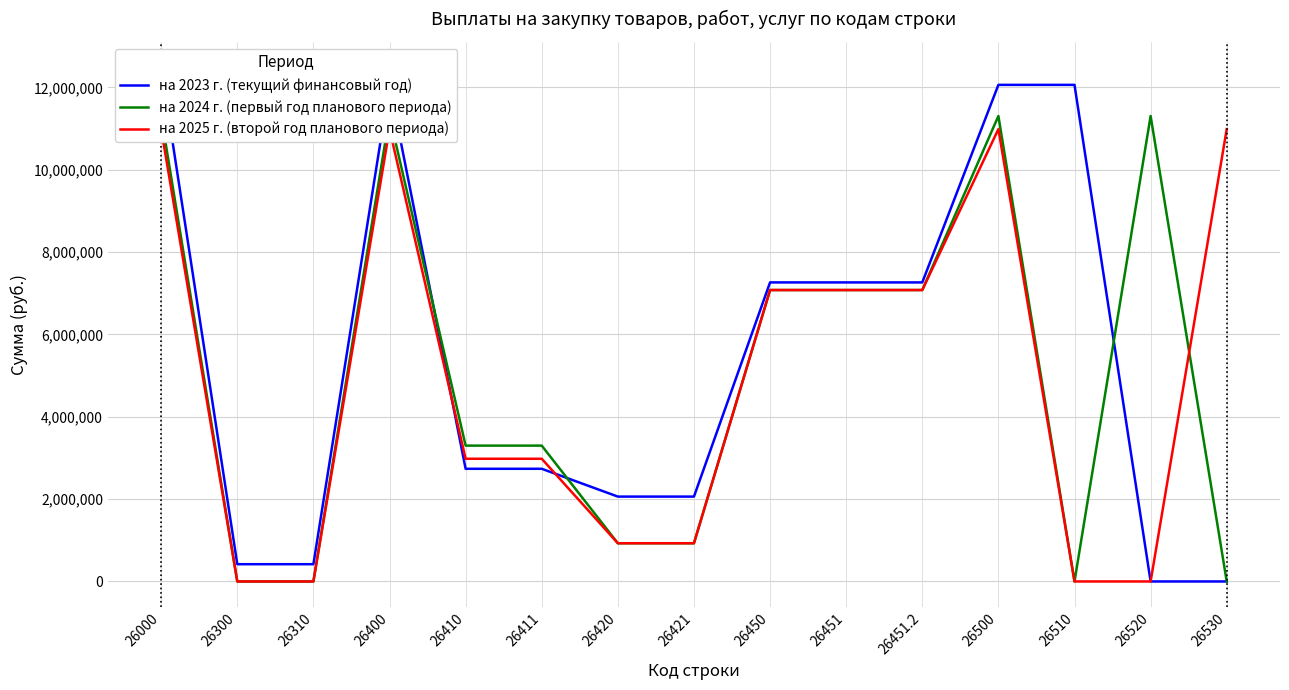

How many values in на 2024 г. (первый год планового периода) are above zero?

11